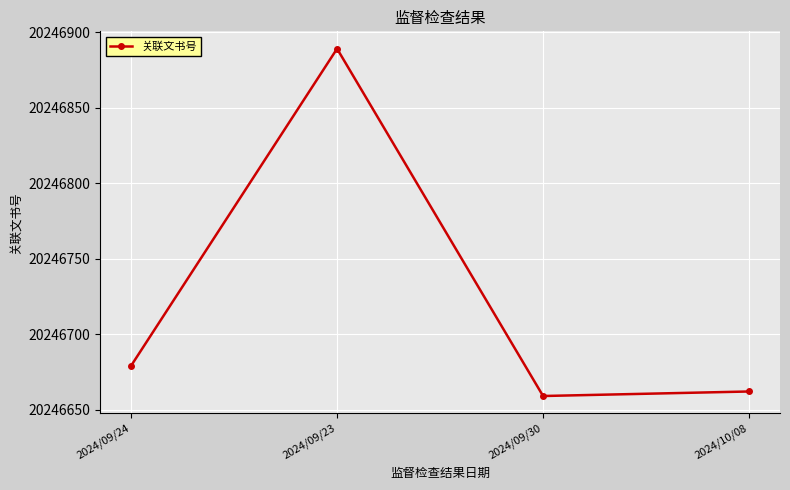

The value at 2024/09/23 is 20246889. True or false?

True